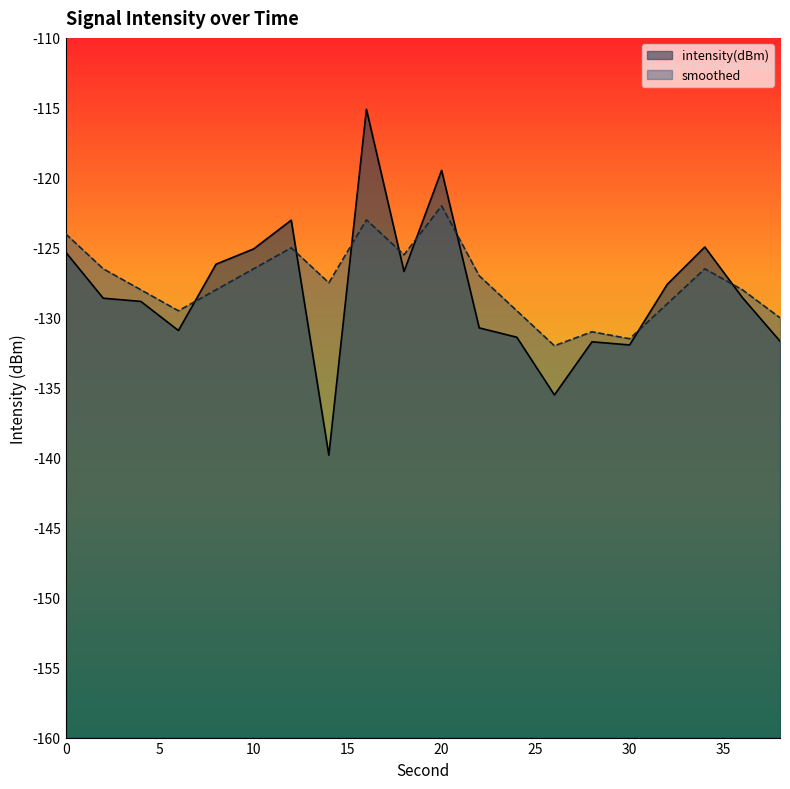

What is the total value across all series at 20?

-241.5